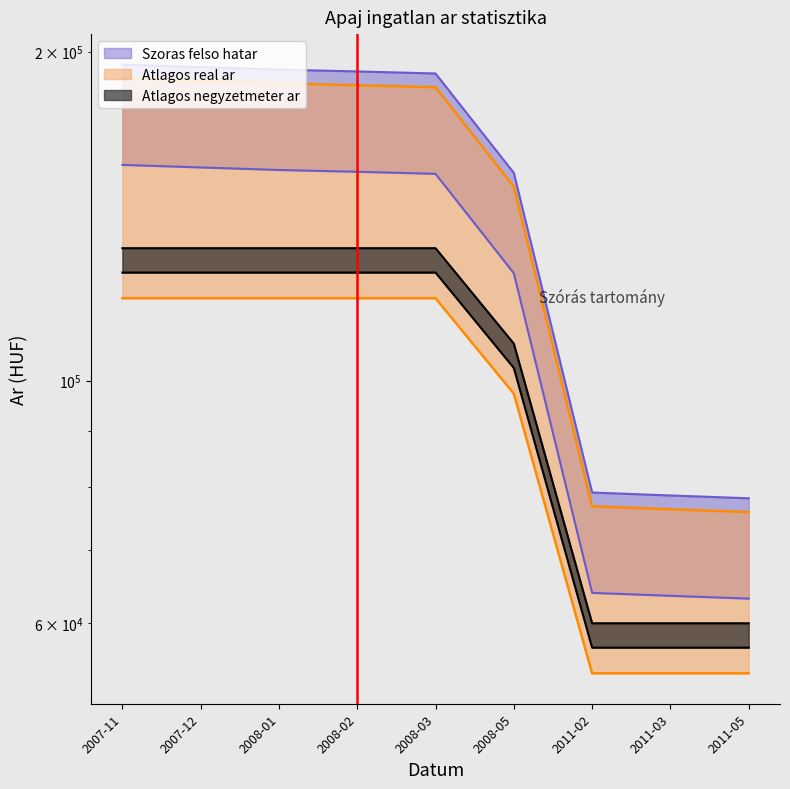

Which category has the lowest value across all series?

2011-02